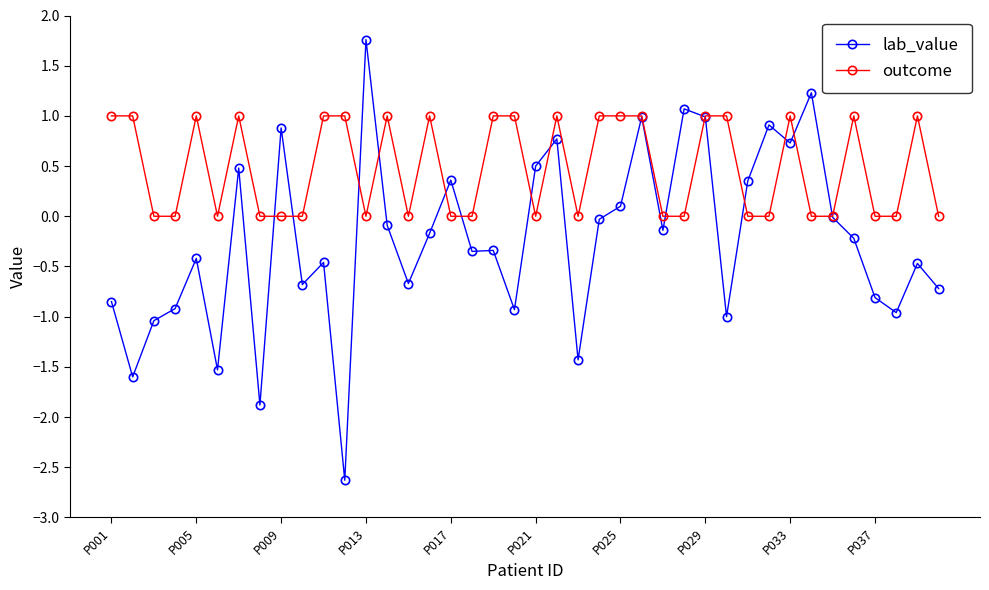

True or false: lab_value has more than 2 points higher than both neighbors.

True